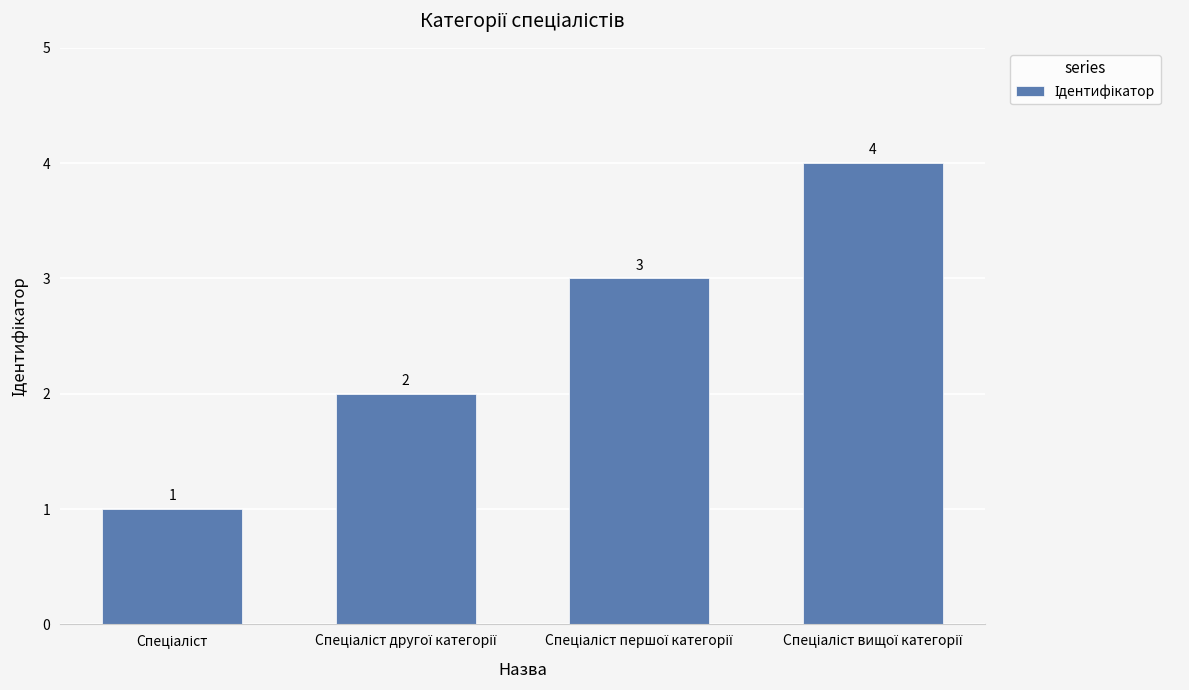

What is the greatest value displayed?

4